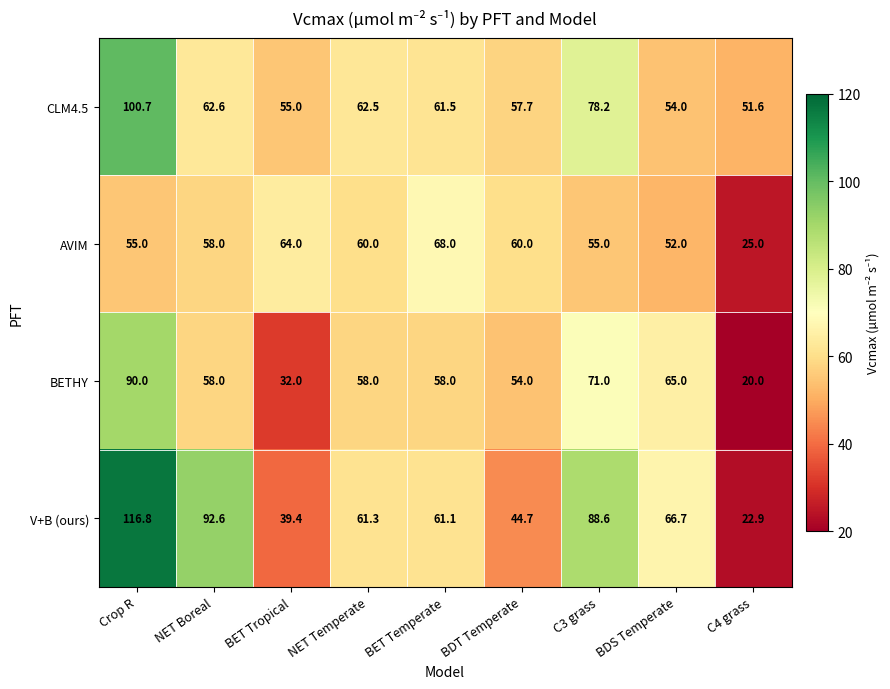

Which series changed the most between NET Temperate and C4 grass?

V+B (ours)